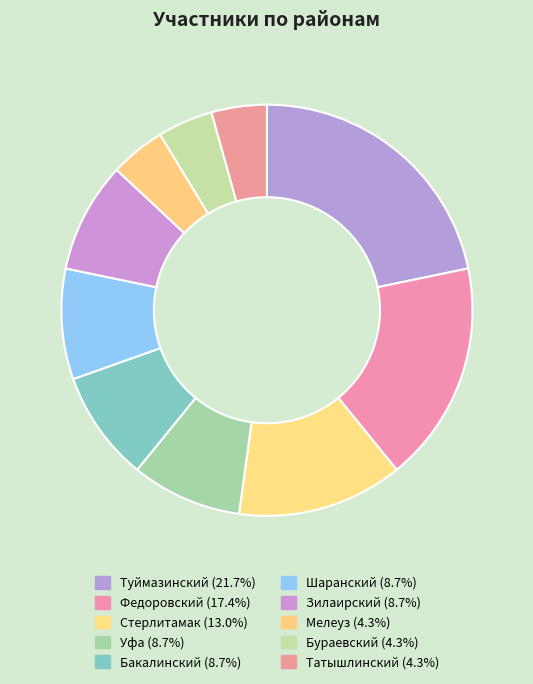

True or false: Татышлинский accounts for 4% of the total.

True